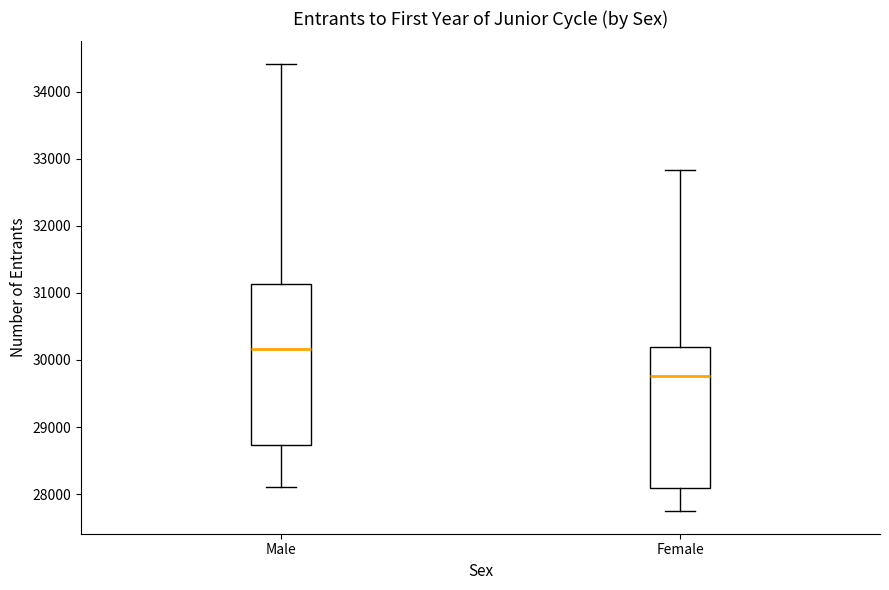

Comparing the boxes themselves (not the whiskers), which one is the tallest?

Male